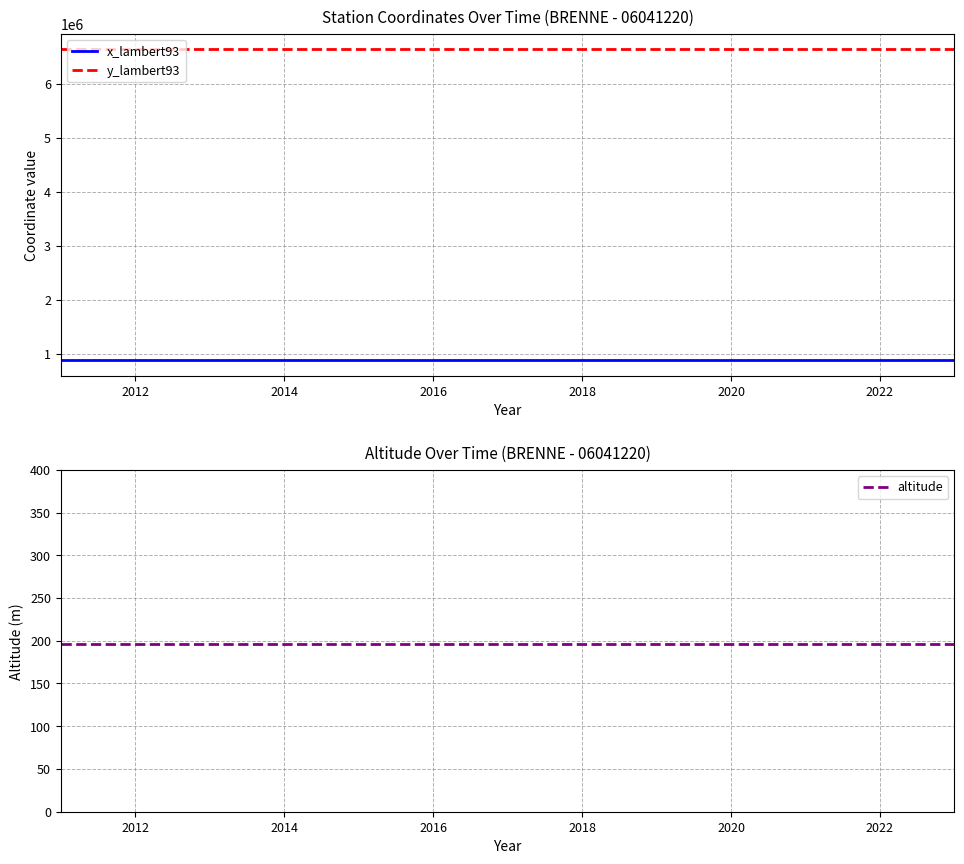

What is the sum of all x_lambert93 values?

11526320